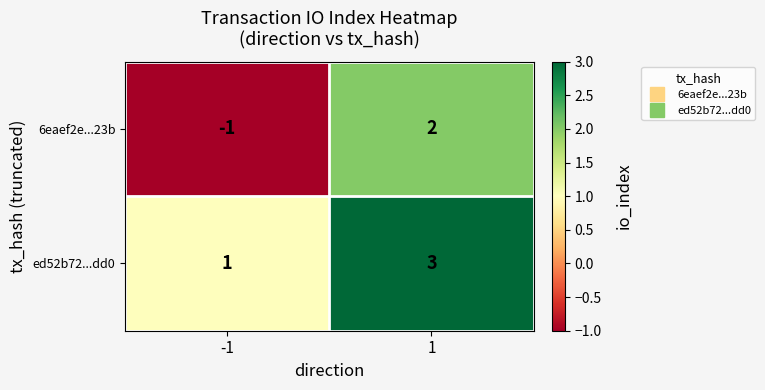

What is the difference between the highest and lowest values at 1?

1